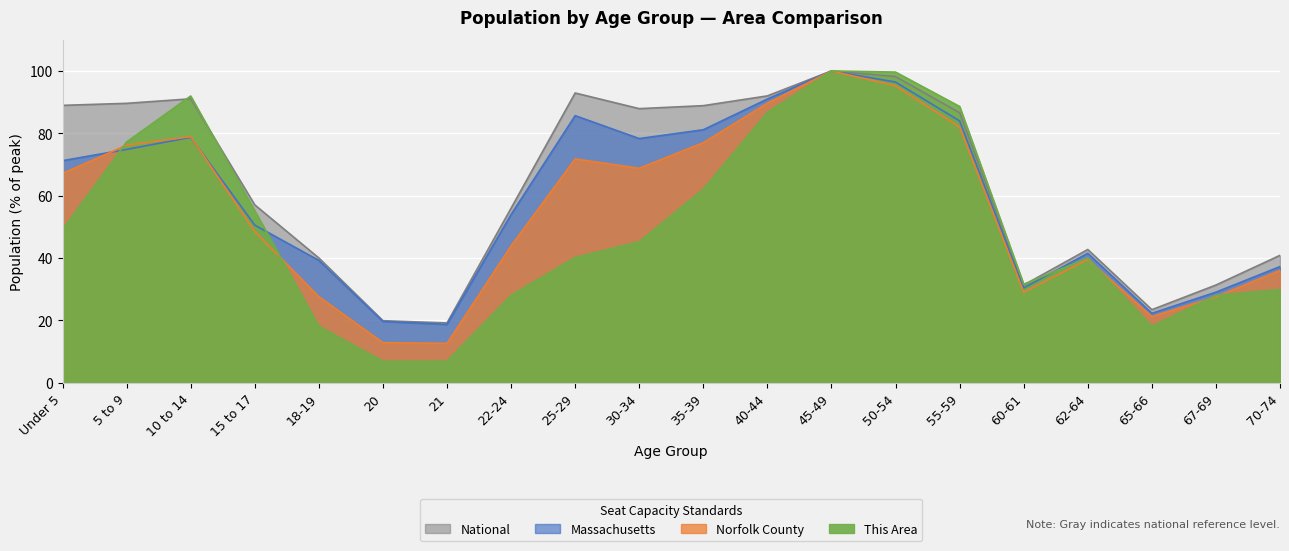

Reading left to right, list all the values displayed in this chart.

this_area: 49.2	77.2	92.0	55.1	18.1	6.9	6.9	28.0	40.2	45.2	62.1	86.7	100.0	99.6	88.6	31.6	40.0	18.1	28.0	29.9
norfolk_county: 67.1	76.2	78.9	48.5	27.6	12.9	12.6	43.9	71.8	68.8	77.0	89.6	100.0	95.2	82.0	29.0	39.6	21.2	27.6	36.0
massachusetts: 71.2	74.8	78.7	50.5	39.2	19.6	18.7	53.9	85.7	78.3	81.1	91.0	100.0	96.4	84.0	30.4	41.5	22.3	29.0	37.3
national: 89.0	89.6	91.1	57.0	40.0	19.9	19.2	56.0	92.9	87.9	88.9	92.0	100.0	98.2	86.6	31.3	42.7	23.4	31.3	40.9